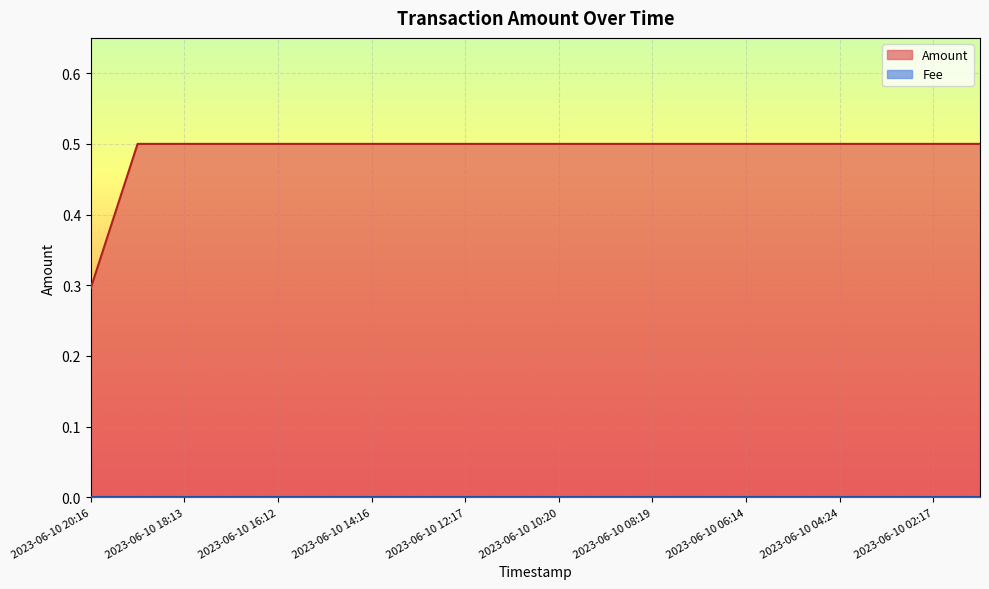

Reading left to right, extract all data points from this chart.

0.3	0.5	0.5	0.5	0.5	0.5	0.5	0.5	0.5	0.5	0.5	0.5	0.5	0.5	0.5	0.5	0.5	0.5	0.5	0.5